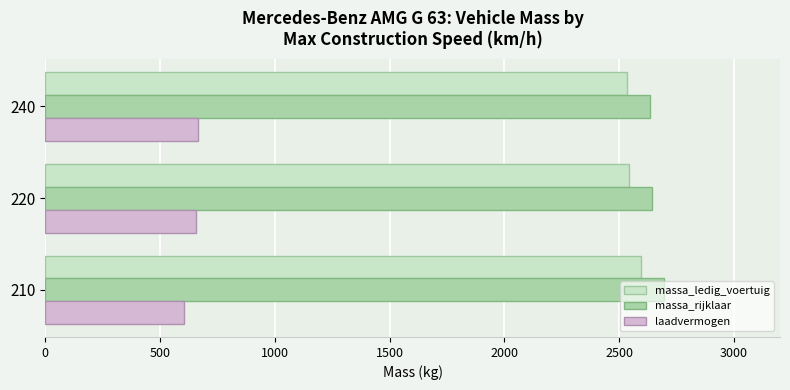

What is the minimum value shown in the chart?

605